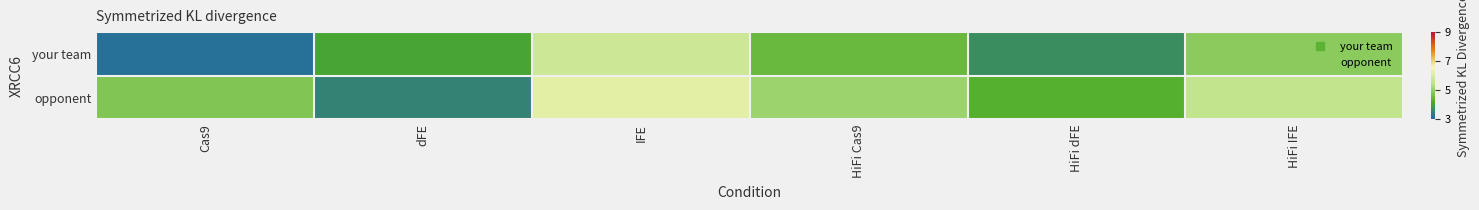

List the series in order of their peak value, highest first.

opponent, your team